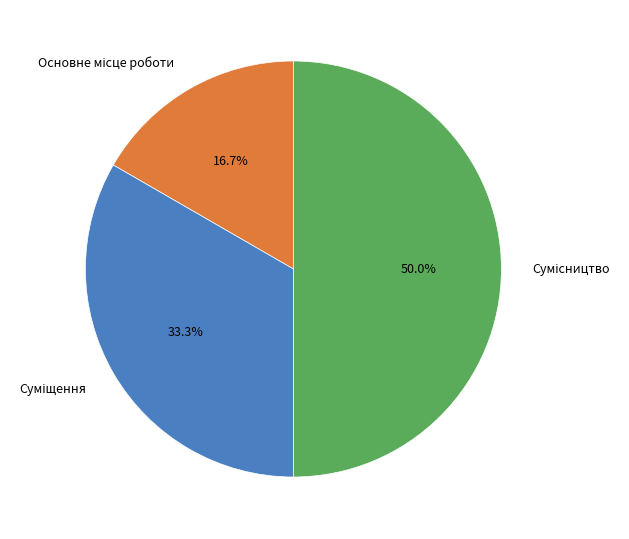

Is there any slice that represents more than half of the pie?

No